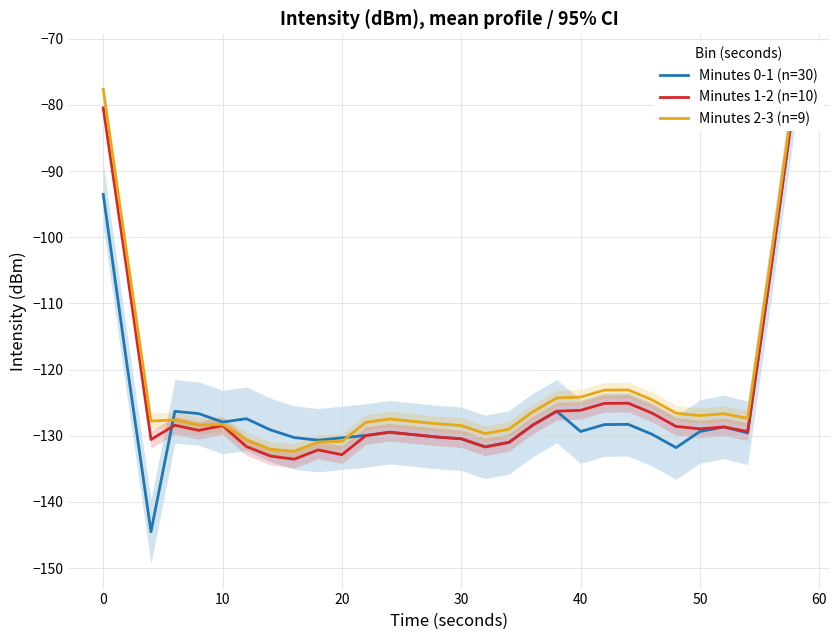

Rank the series at 10 from lowest to highest value.

Minutes 0-1 (n=30), Minutes 1-2 (n=10), Minutes 2-3 (n=9)